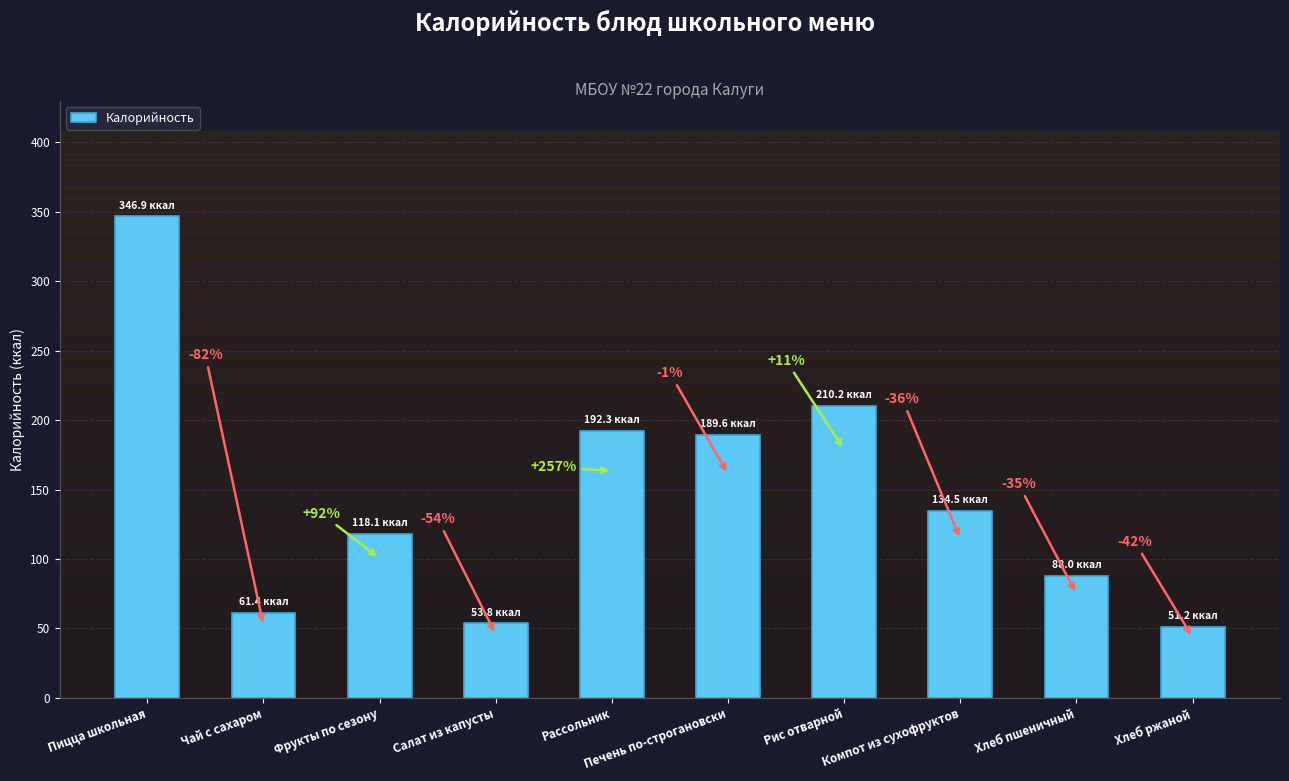

Which category has the lowest value across all series?

Хлеб ржаной